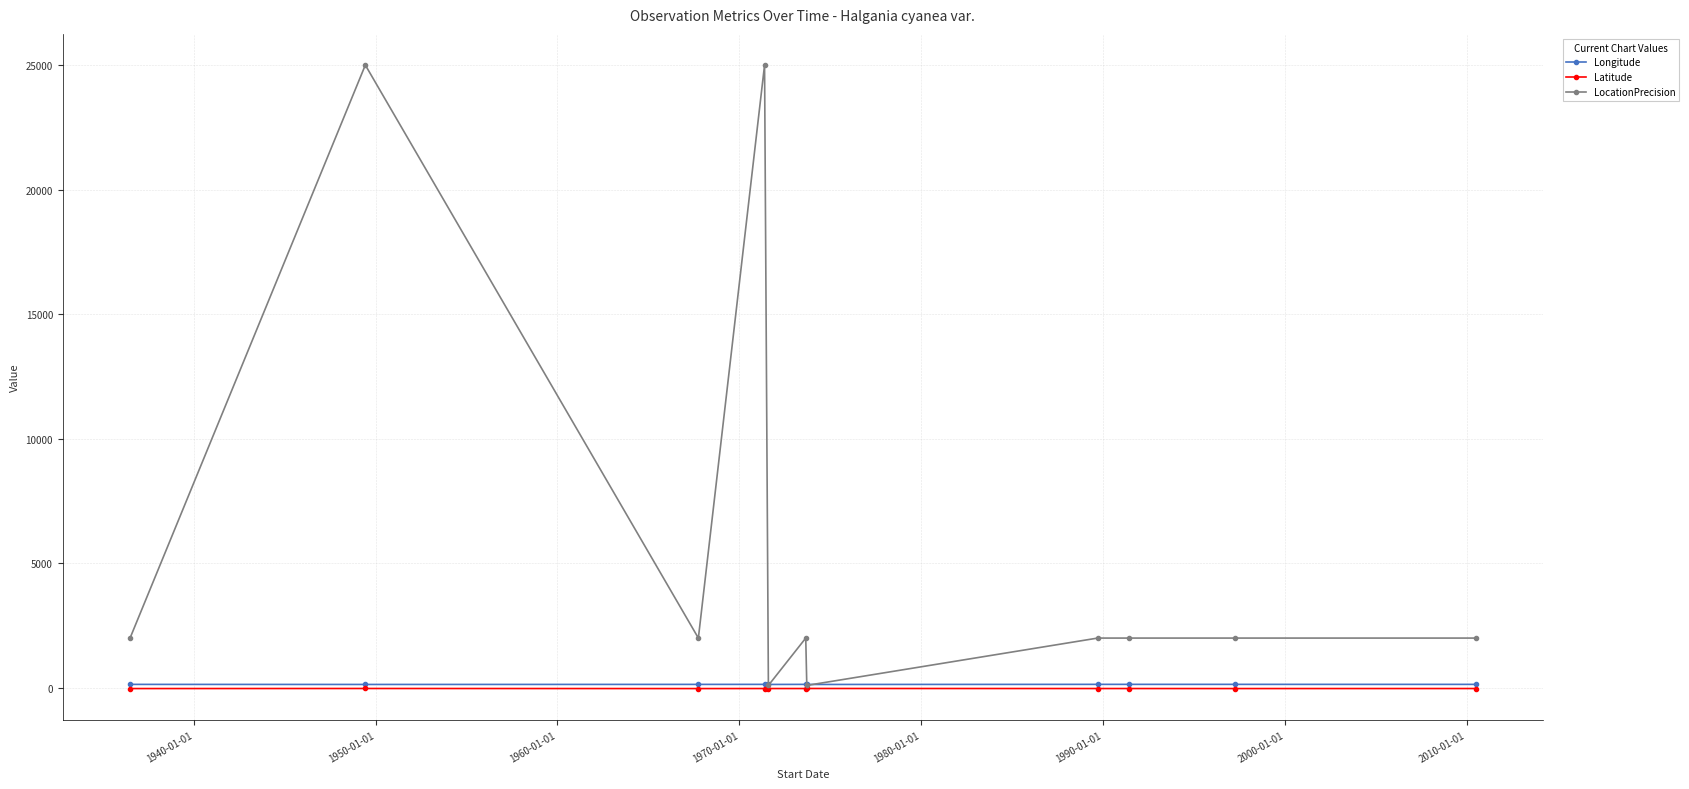

Is this an area chart (filled region under the line)?

No